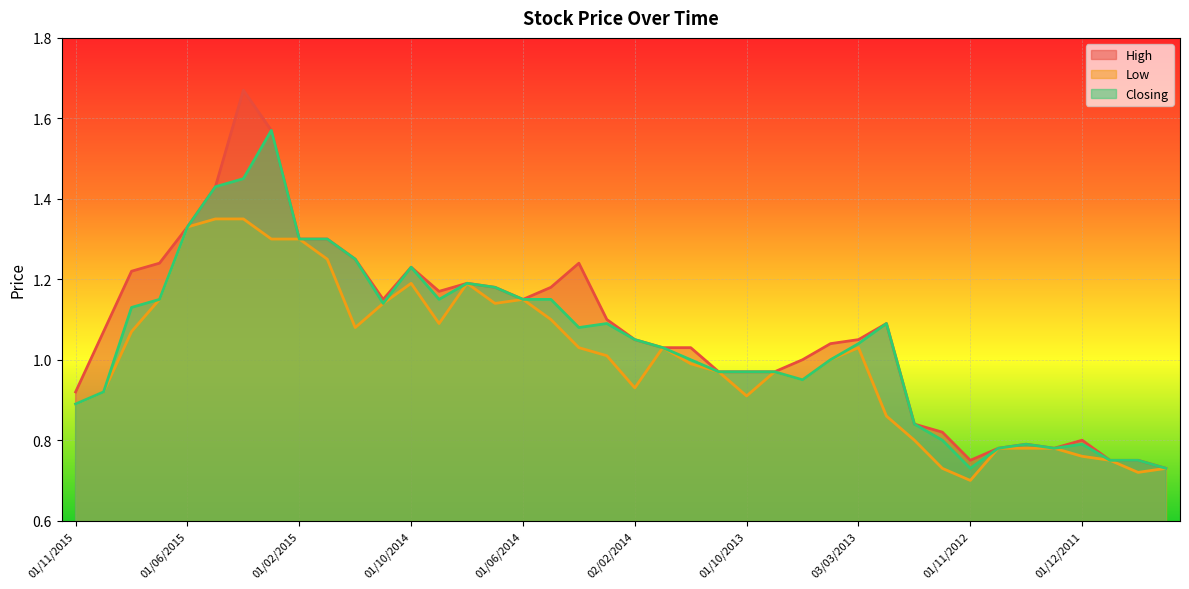

What is the sum of the Low values at 01/12/2013 and 01/04/2012?

1.8